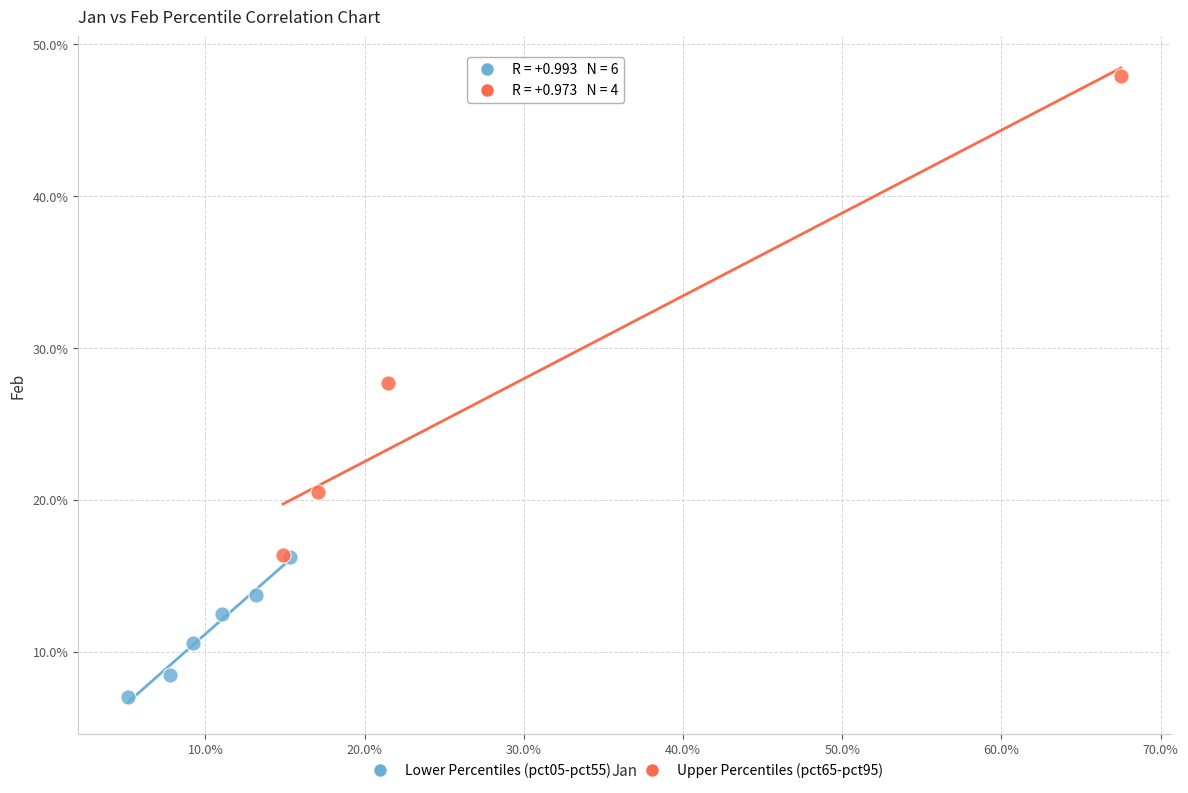

What are all the series names shown in the legend?

Lower Percentiles (pct05-pct55), Upper Percentiles (pct65-pct95)